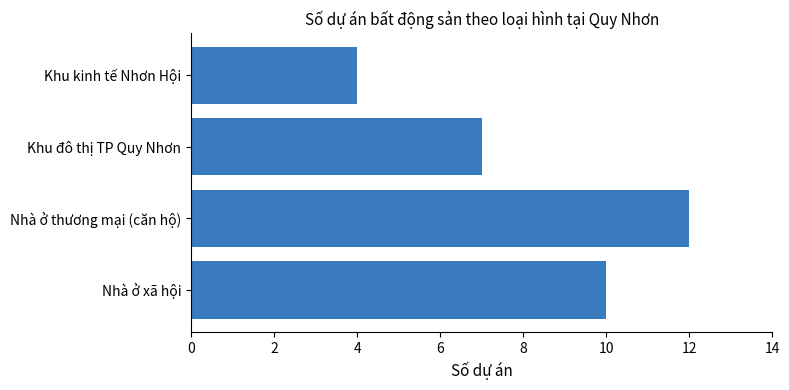

Rank the categories by value from highest to lowest.

Nhà ở thương mại (căn hộ), Nhà ở xã hội, Khu đô thị TP Quy Nhơn, Khu kinh tế Nhơn Hội